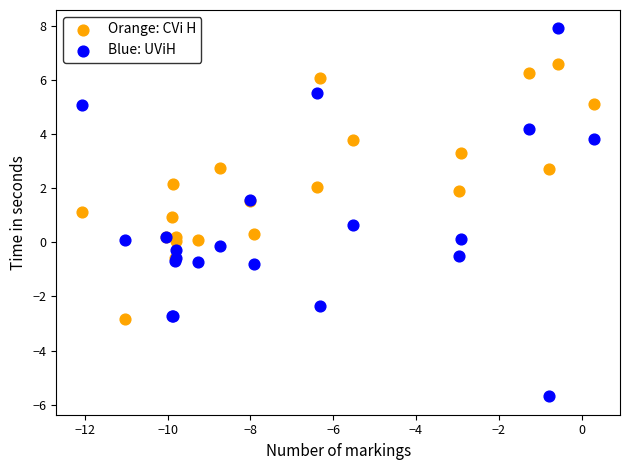

Which series contains the lowest Y value?

Blue: UViH